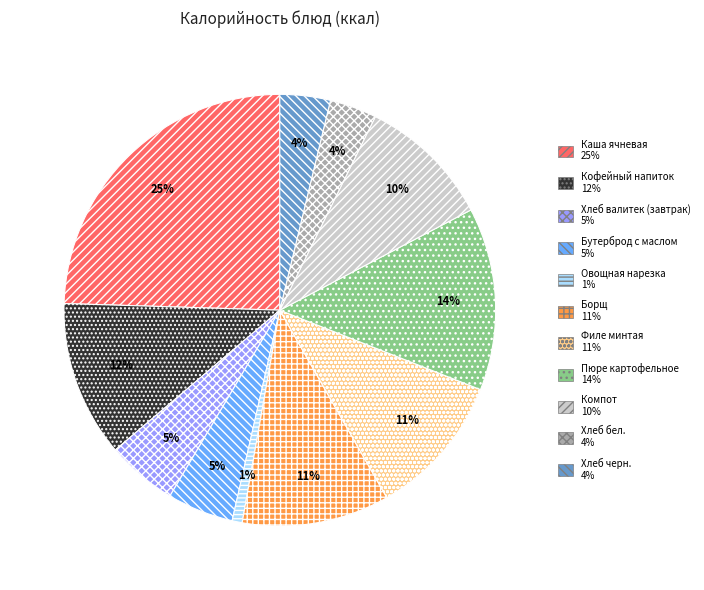

The Борщ slice represents 2% of the pie. True or false?

False